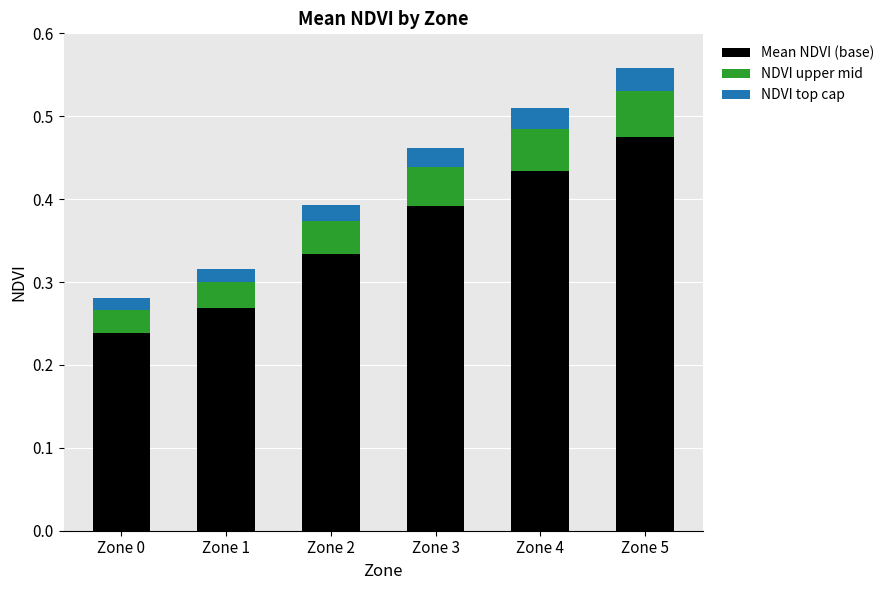

What is the total value across all series at Zone 5?

0.6